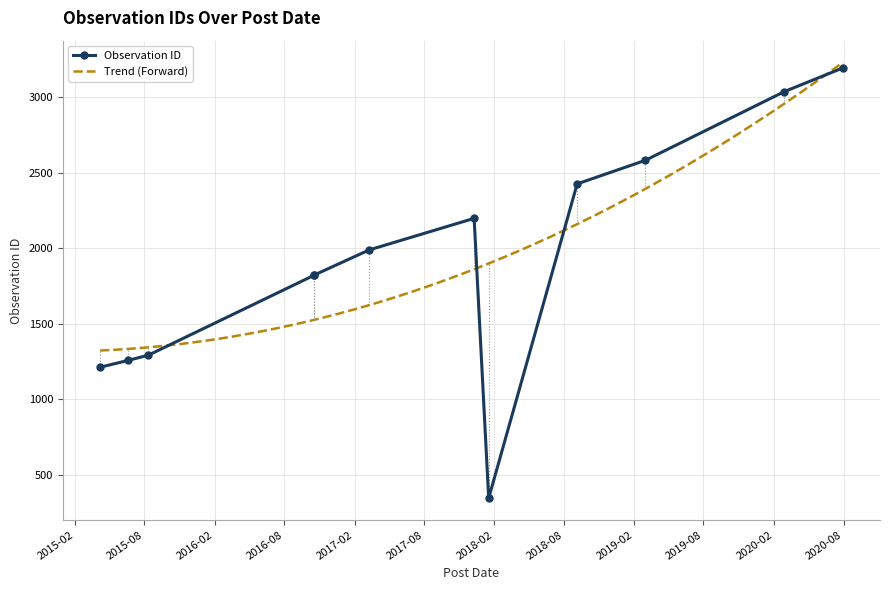

What is the lowest value of the Trend (Forward) series?

1323.7